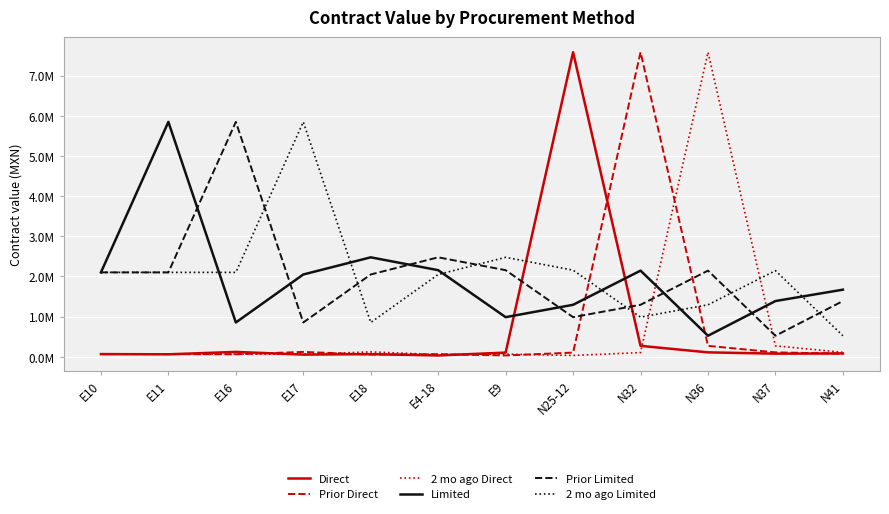

At which category is the sum across all series the highest?

N32